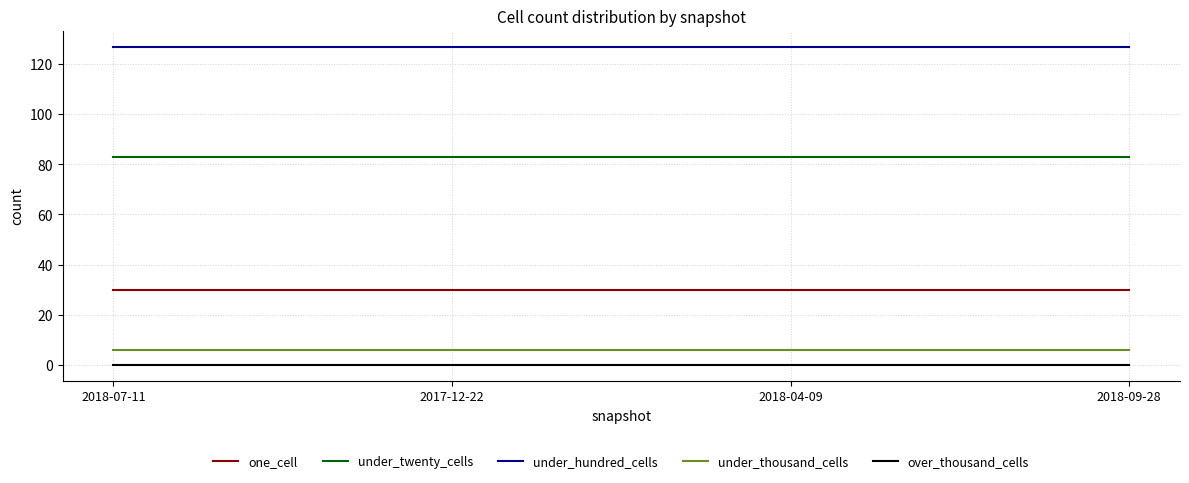

Which series has the largest total across all categories?

under_hundred_cells